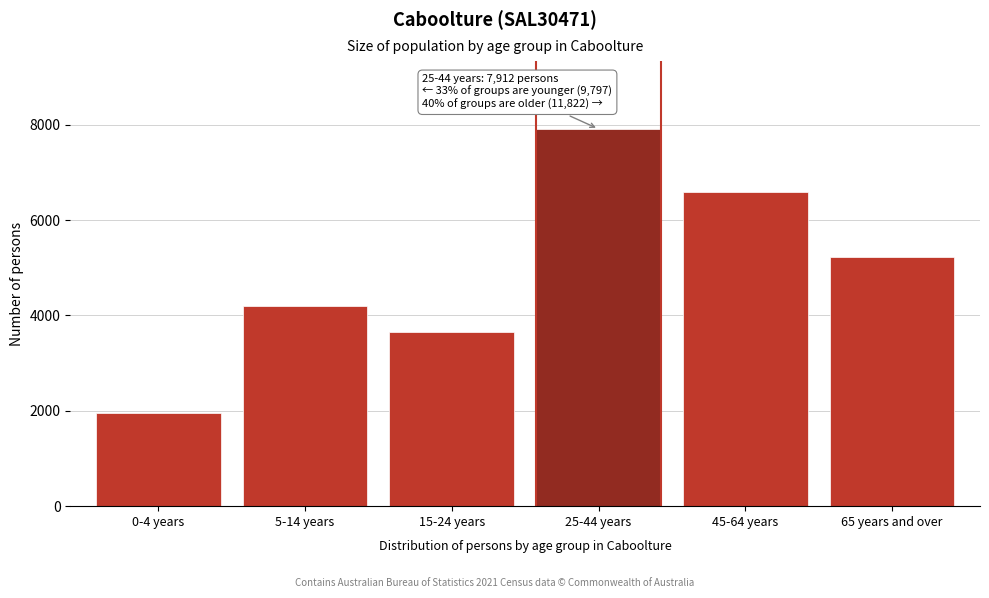

Reading left to right, transcribe all the data shown in this chart.

1947	4199	3651	7912	6599	5223